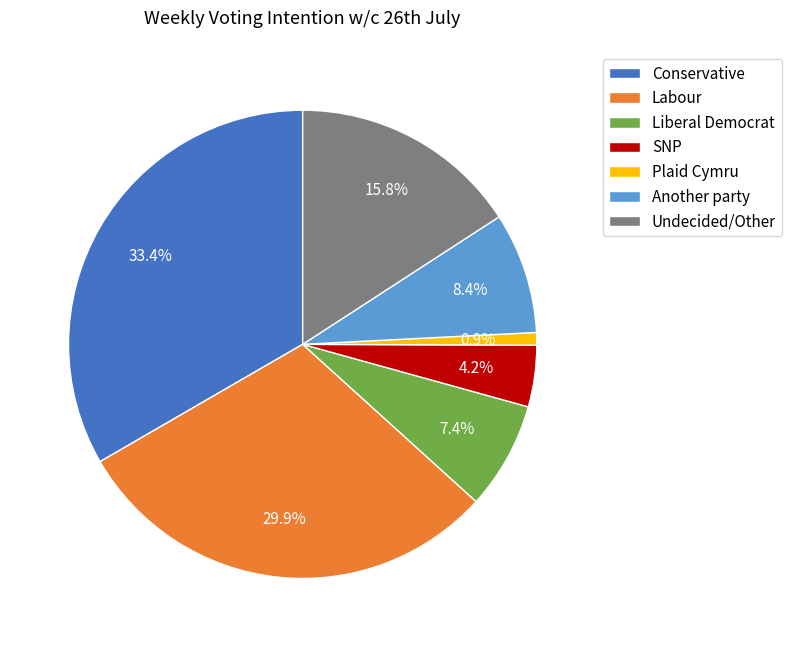

Between Labour and Plaid Cymru, which is larger?

Labour